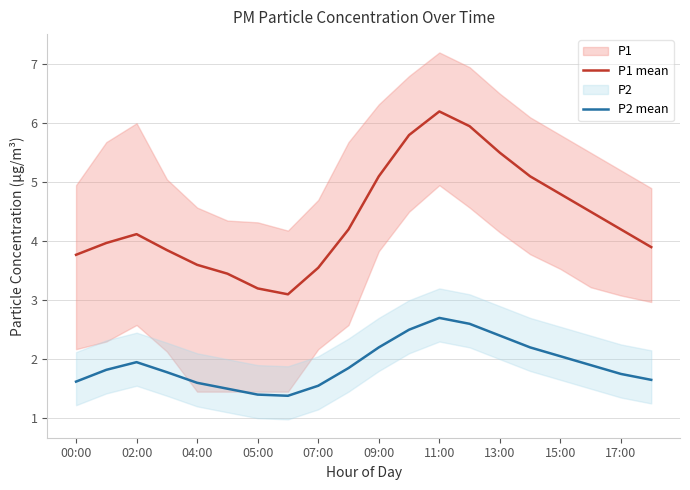

True or false: P1 mean and P2 mean intersect in this chart.

False